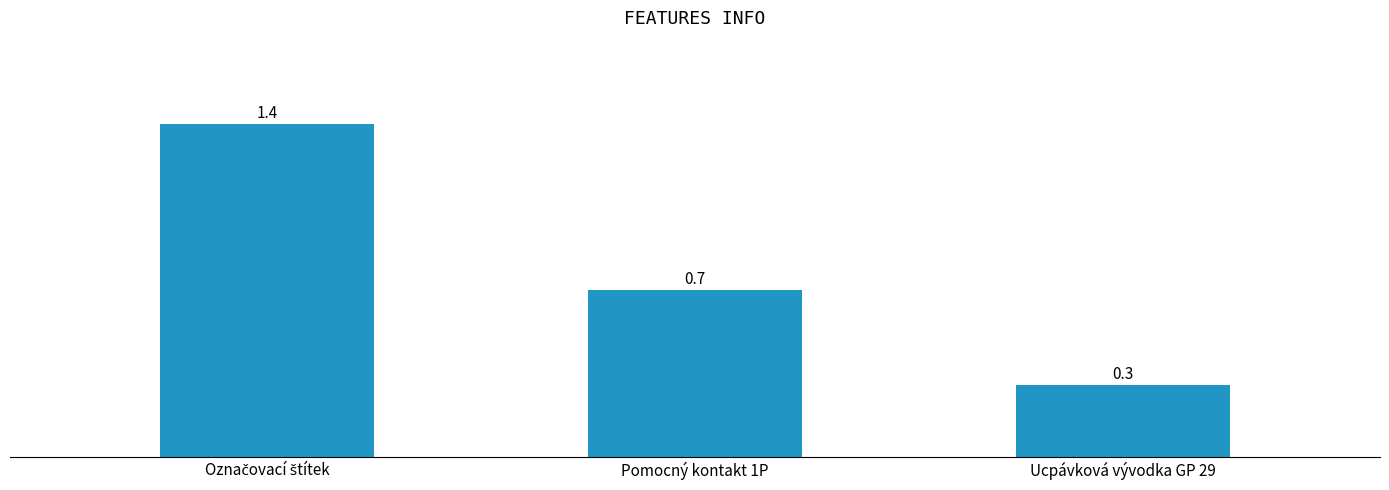

What is the greatest value displayed?

1.4